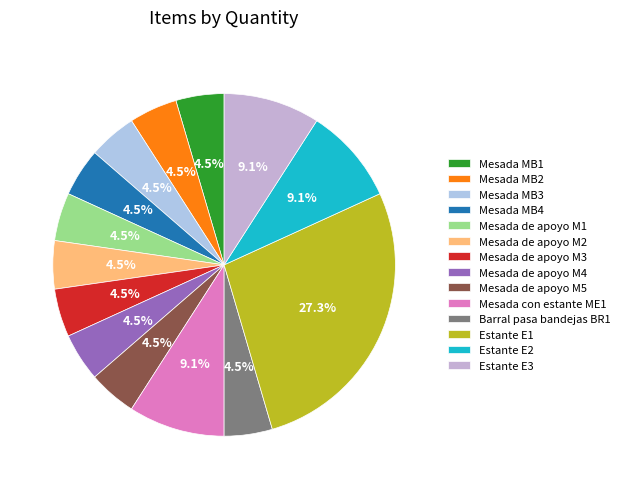

To the nearest percent, what is the difference between the largest and smallest slice percentages?

23%